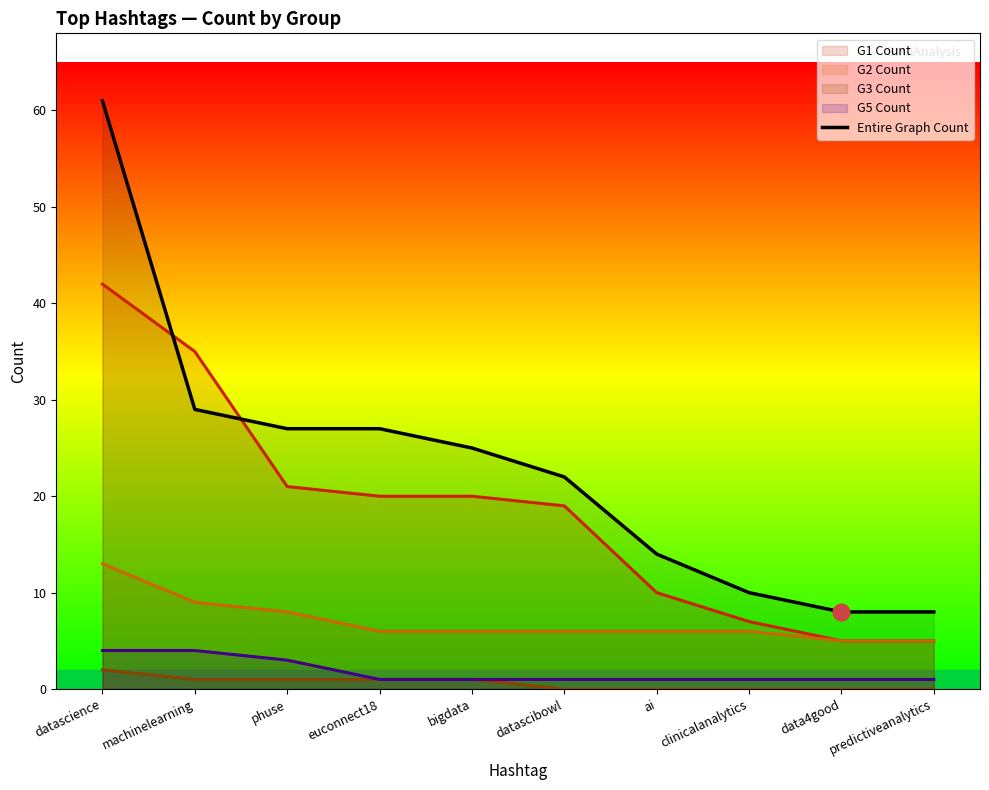

List the labels in order of value, largest first.

datascience, machinelearning, phuse, euconnect18, bigdata, datascibowl, ai, clinicalanalytics, data4good, predictiveanalytics